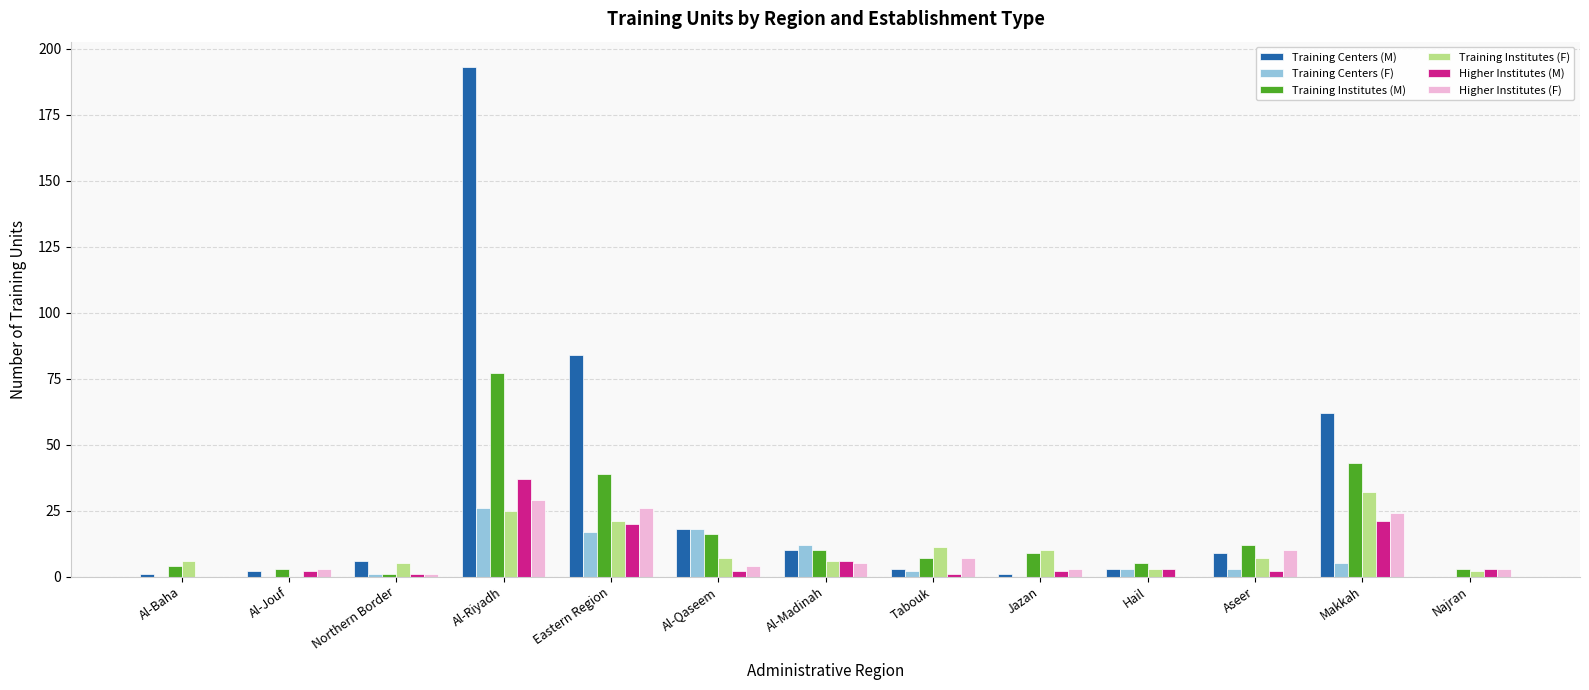

At which label is Training Centers (M) closest to 96?

Eastern Region